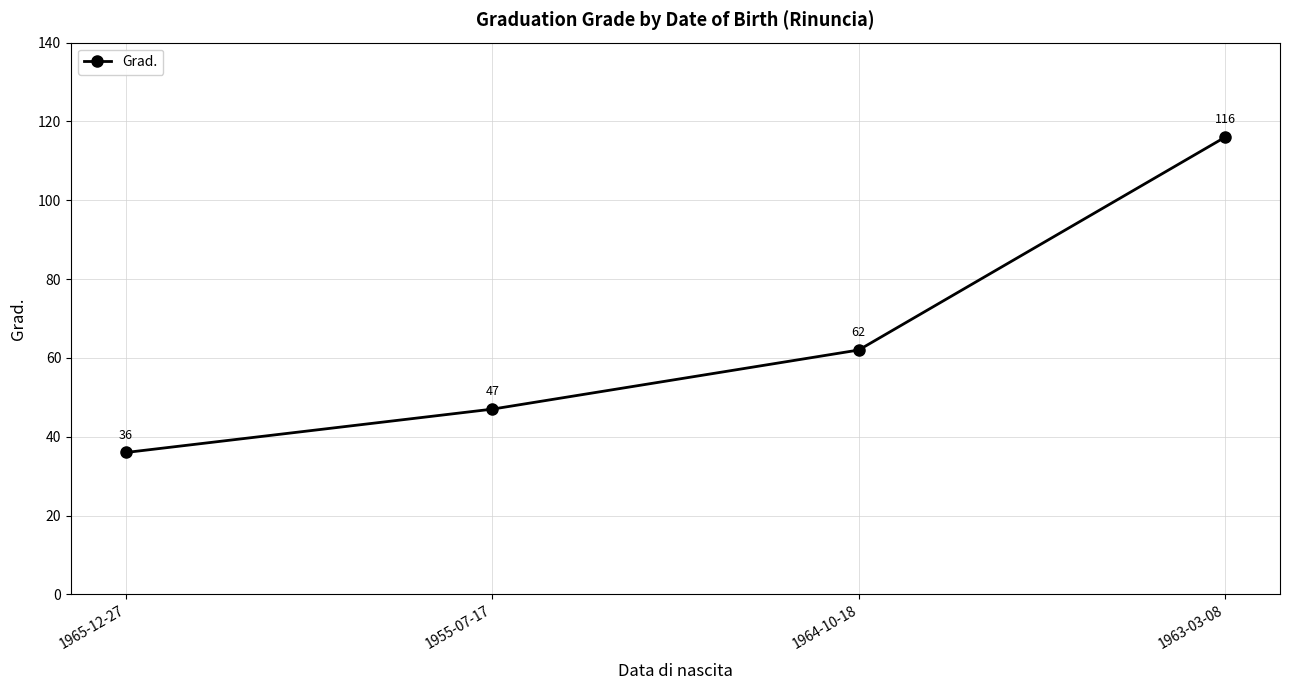

The value at 1964-10-18 is 18. True or false?

False